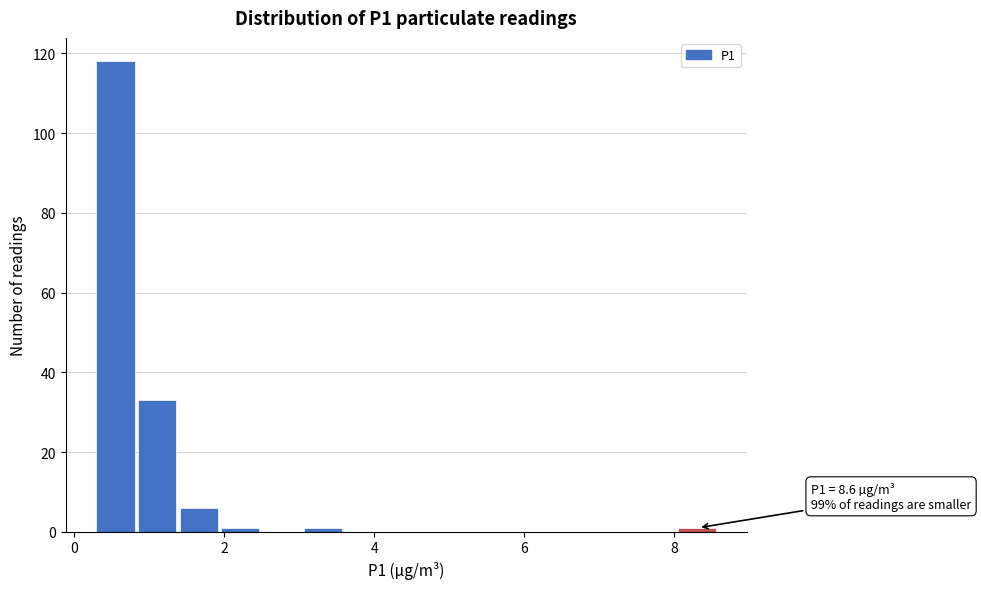

Around what value on the x-axis is the tallest bar? Give the approximate position of its centre, as read against the axis.

0.6